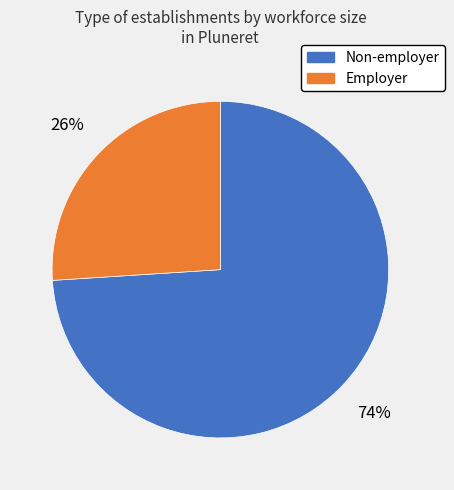

Between Non-employer and Employer, which is larger?

Non-employer